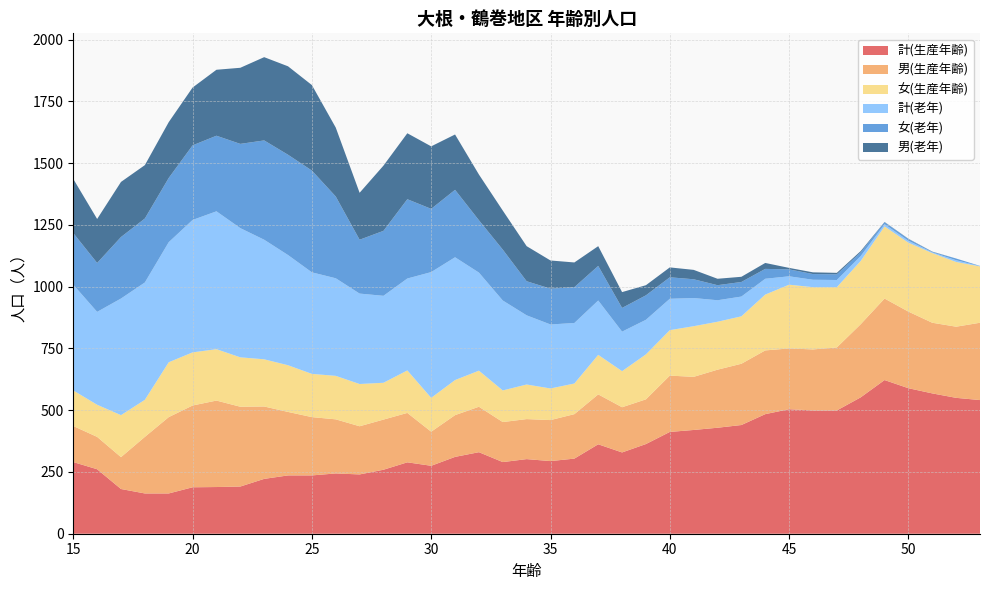

Reading left to right, list all the values displayed in this chart.

計(生産年齢): 290	261	181	163	163	188	189	191	222	236	236	244	240	259	289	275	311	330	290	302	294	304	362	329	363	412	420	429	440	484	504	499	499	552	622	589	568	550	541
男(生産年齢): 146	131	129	229	309	331	350	323	293	257	236	219	195	203	200	138	169	184	162	162	166	180	202	183	181	228	215	235	248	258	246	247	255	296	330	310	286	288	313
女(生産年齢): 144	130	170	150	222	215	208	200	191	189	175	176	171	149	172	137	142	146	128	140	128	124	160	146	182	184	205	194	192	226	258	252	244	256	292	279	282	262	228
計(老年): 428	376	472	475	486	536	558	523	484	446	411	395	366	352	372	509	497	397	364	280	259	245	220	160	140	127	114	87	80	64	34	30	29	20	9	8	3	7	1
女(老年): 209	198	249	259	260	302	306	341	402	406	412	331	218	263	321	256	273	212	206	138	145	145	140	96	99	87	76	61	59	40	28	23	23	15	8	7	2	7	1
男(老年): 219	178	223	216	226	234	267	308	337	358	346	279	190	264	267	253	224	185	158	142	114	100	80	64	41	40	38	26	21	24	6	7	6	5	1	1	1	0	0